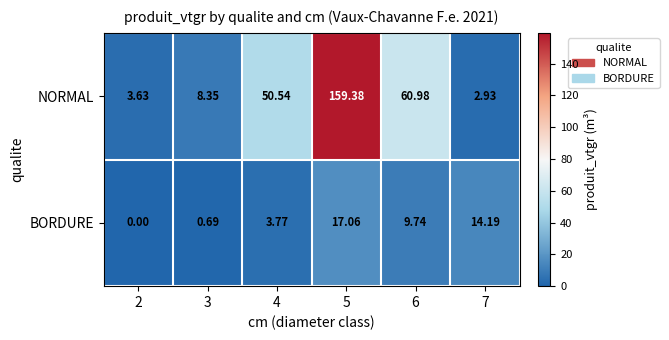

Rank the series by their maximum value, from highest to lowest.

NORMAL, BORDURE